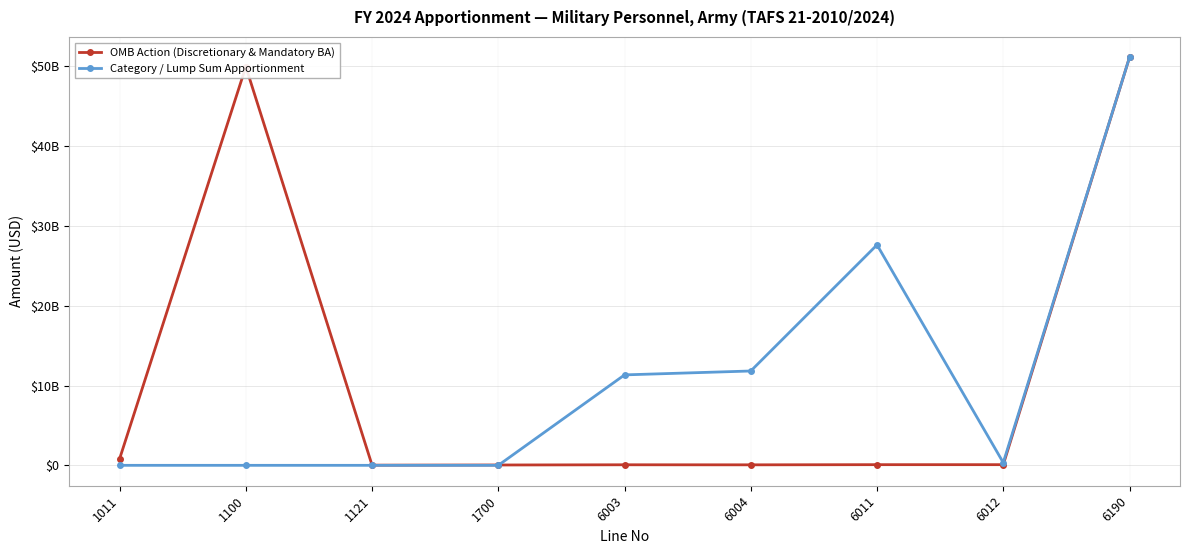

Which series has the largest range (max minus min)?

Category / Lump Sum Apportionment